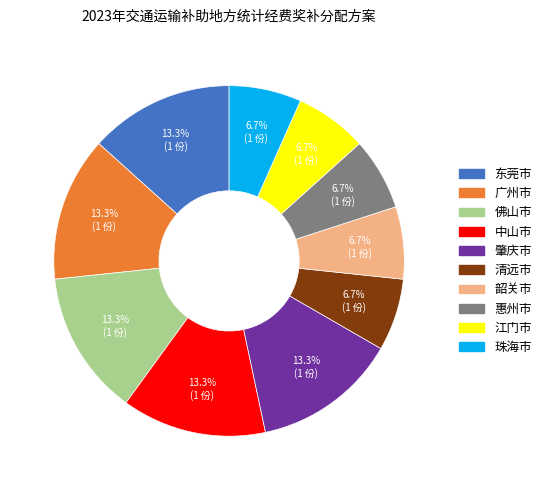

Does 珠海市 represent more than half of the total?

No